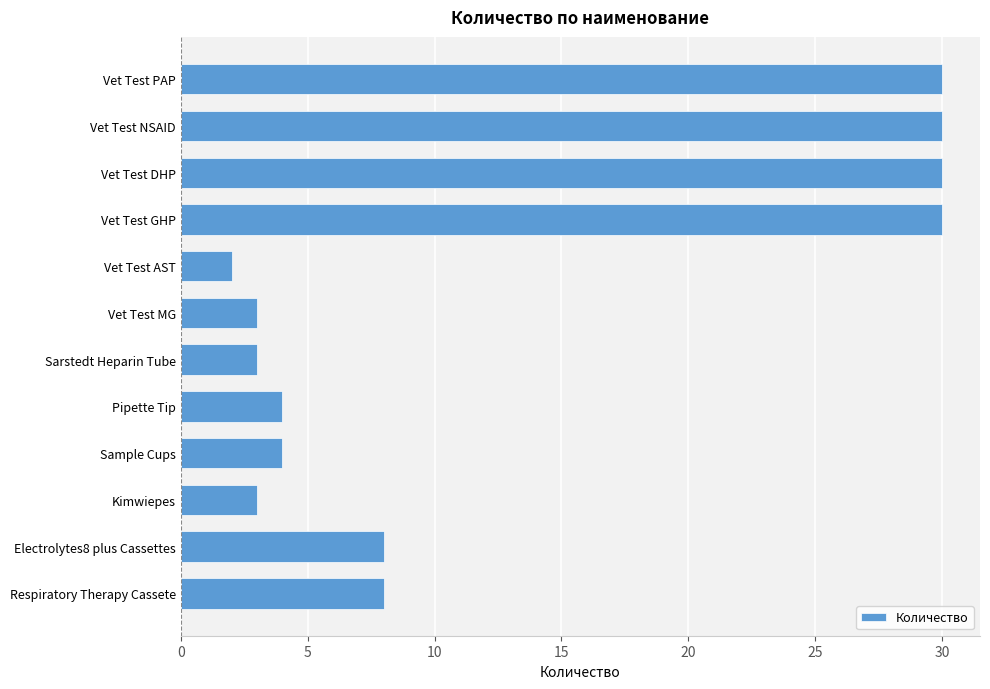

What is the approximate value at Kimwiepes?

3